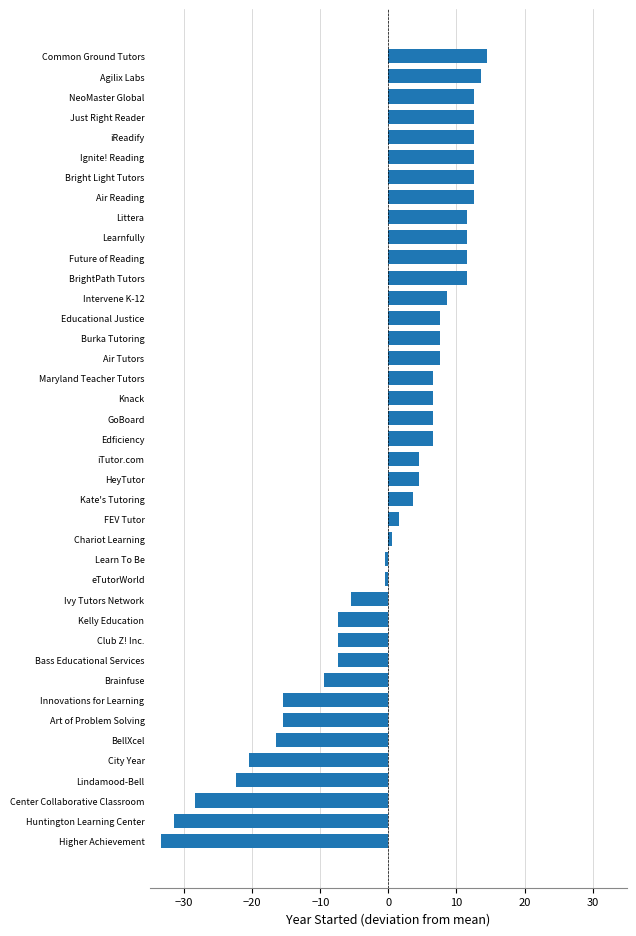

Is it true that the value at iReadify is 12.5?

True